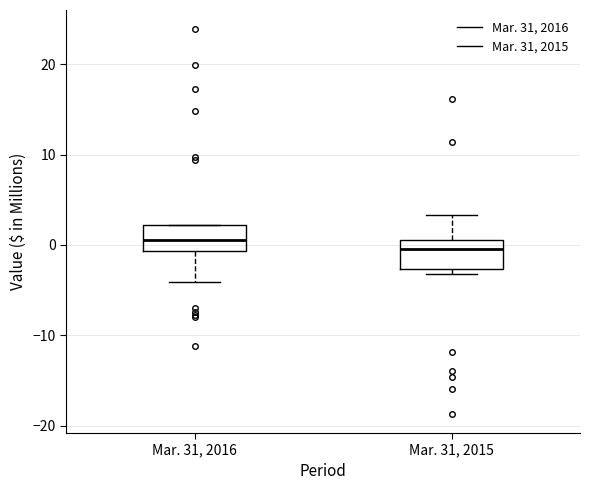

Which box has the highest median line?

Mar. 31, 2016